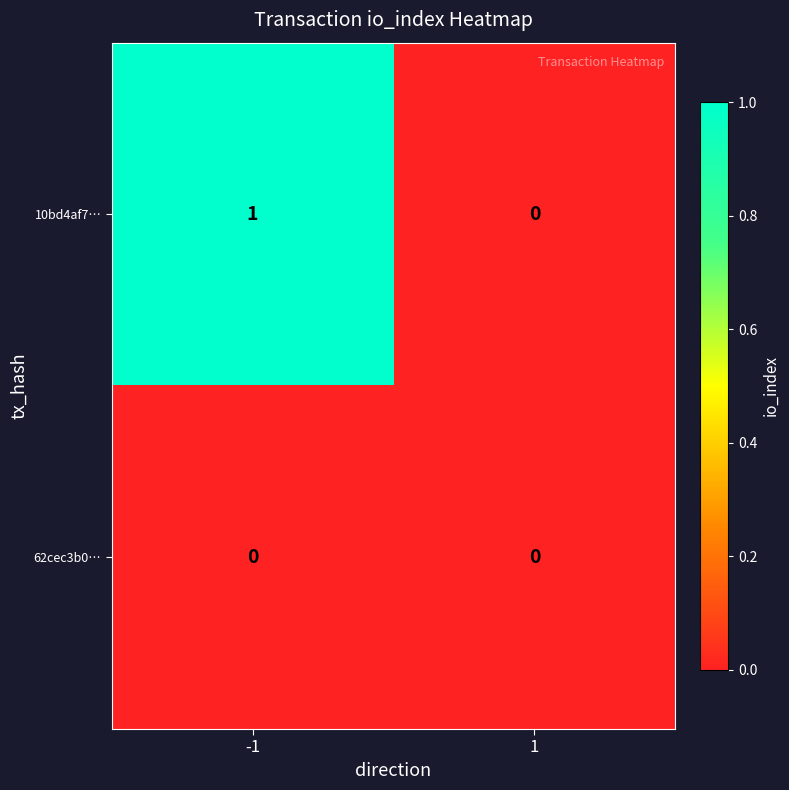

List the series in order of their overall mean, lowest first.

62cec3b0…, 10bd4af7…